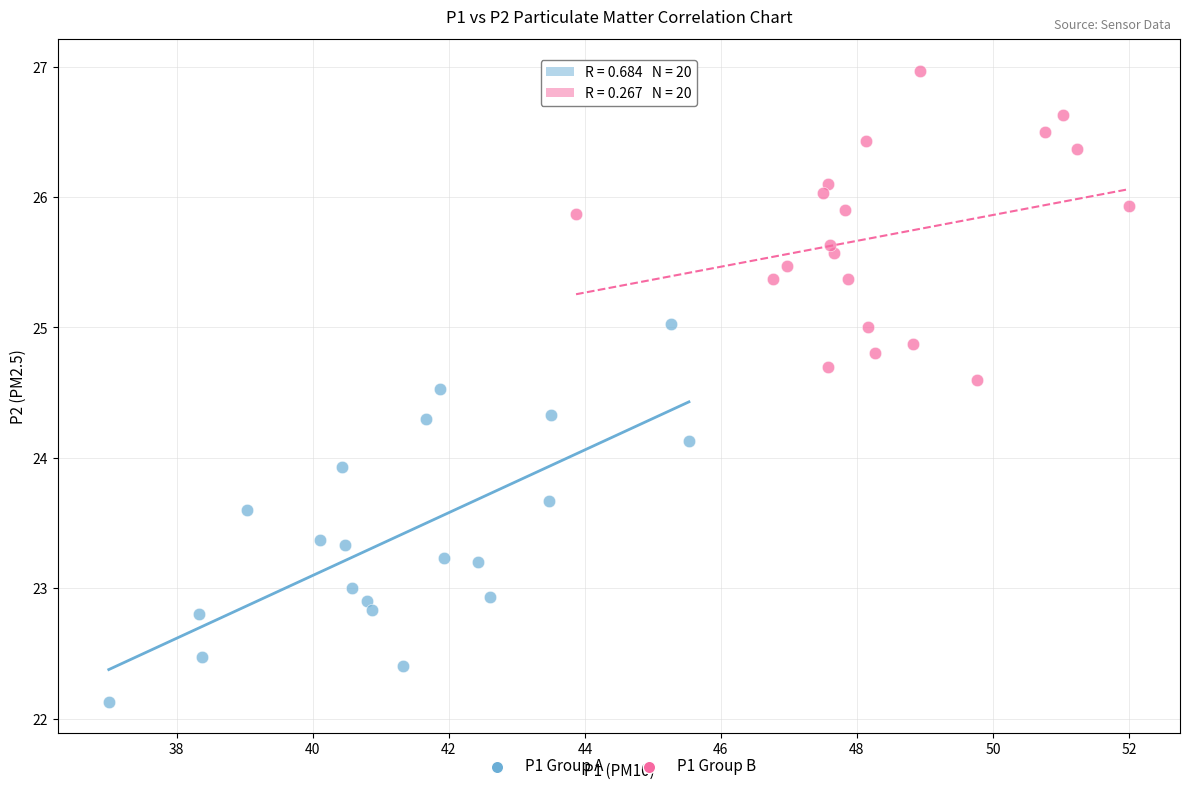

Which series contains the highest Y value?

P1 Group B